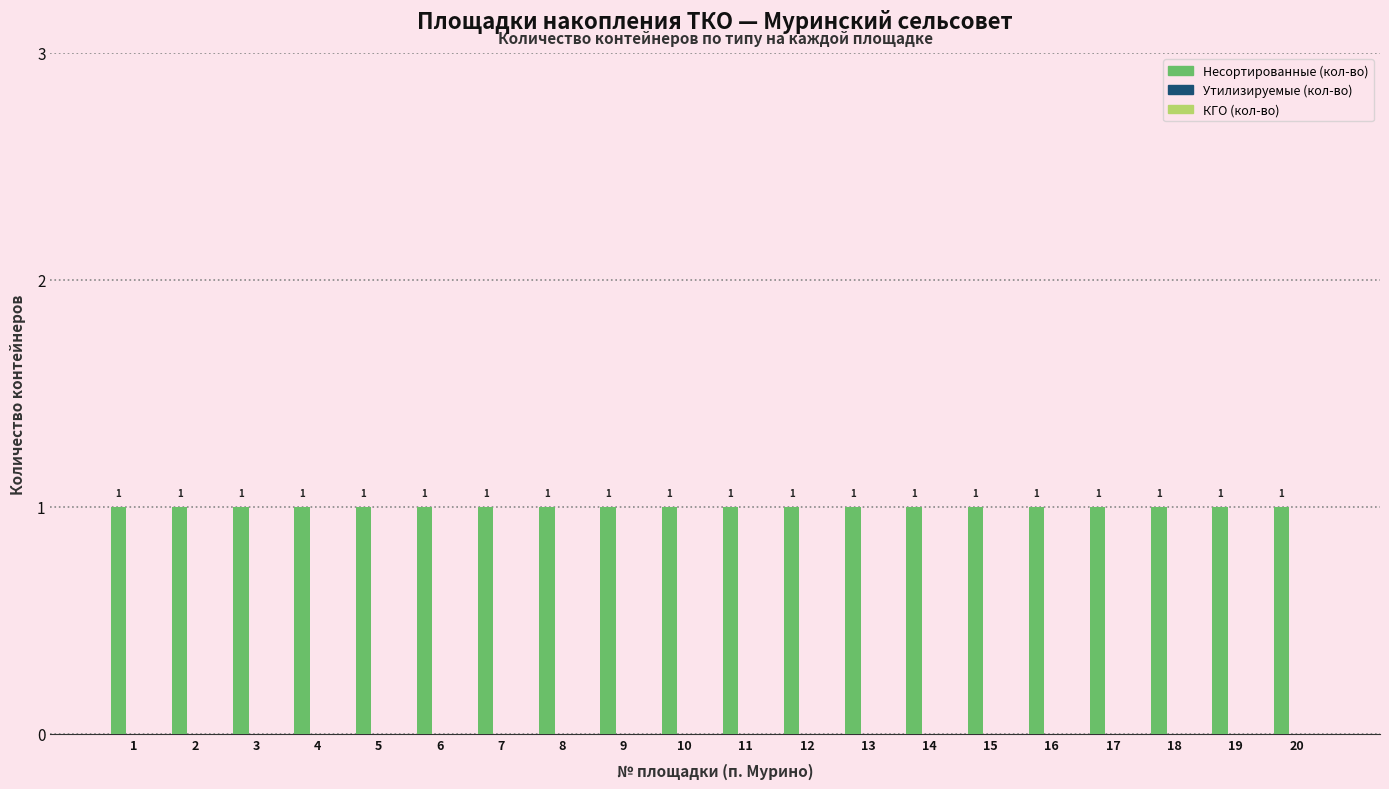

At which category is the sum across all series the highest?

1